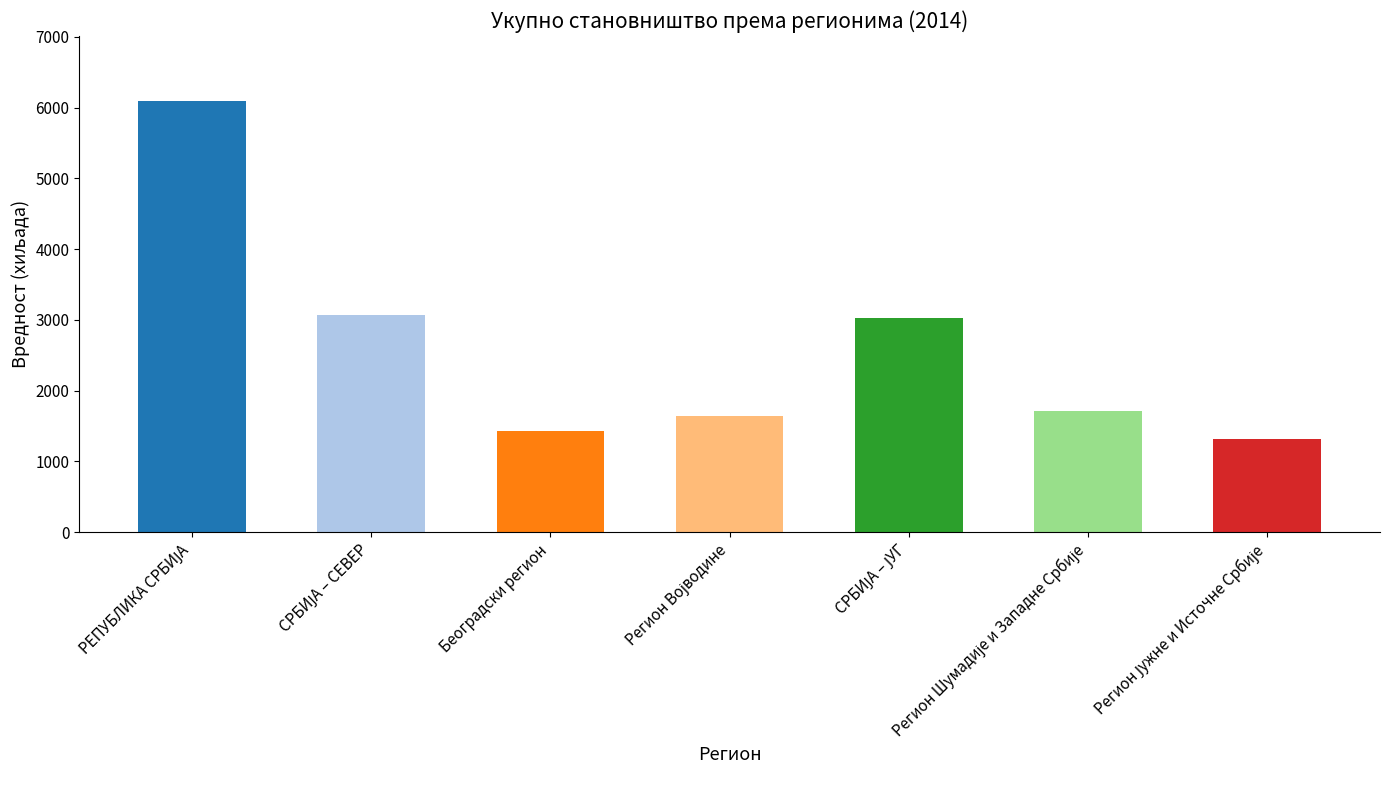

What is the greatest value displayed?

6099.2